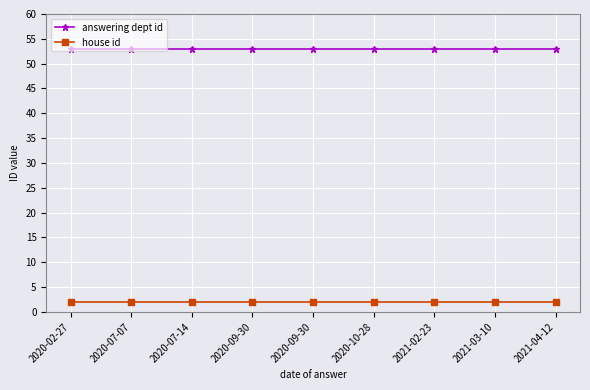

What are all the series names shown in the legend?

answering dept id, house id